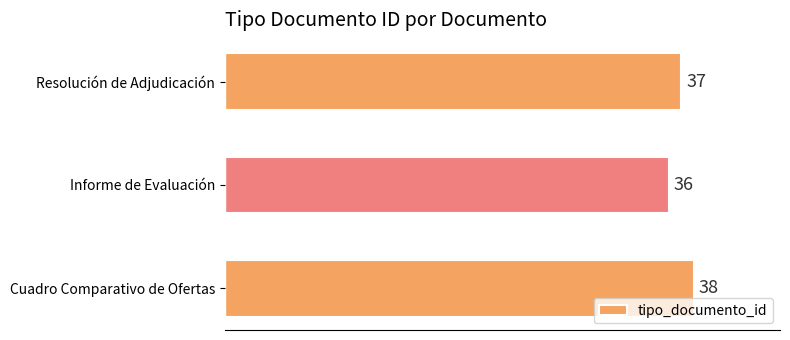

Count the number of data series in this chart.

1